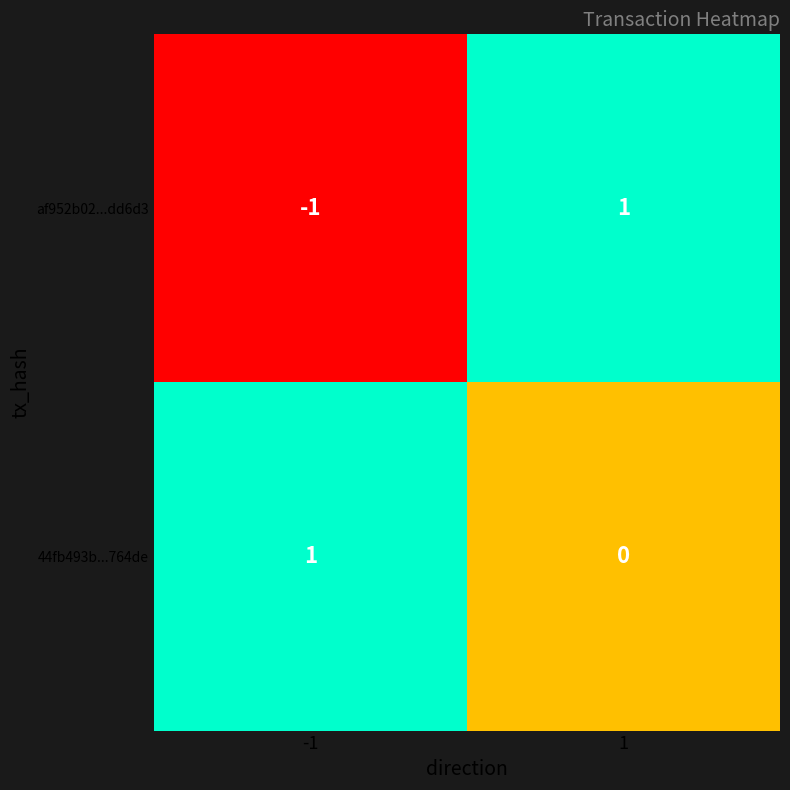

True or false: 44fb493b...764de has a value of 0 at -1.

False